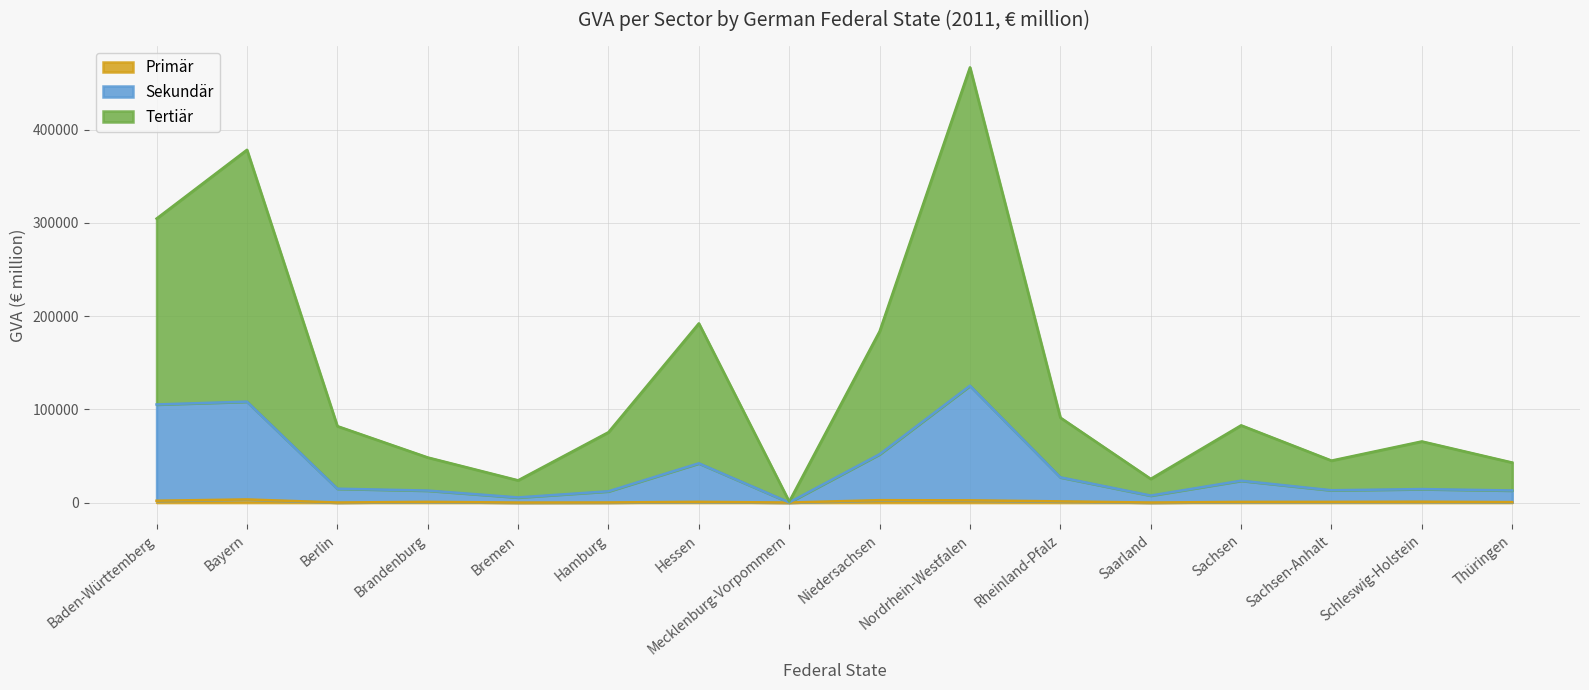

What is the difference between the Primär values at Thüringen and Bremen?

473.3